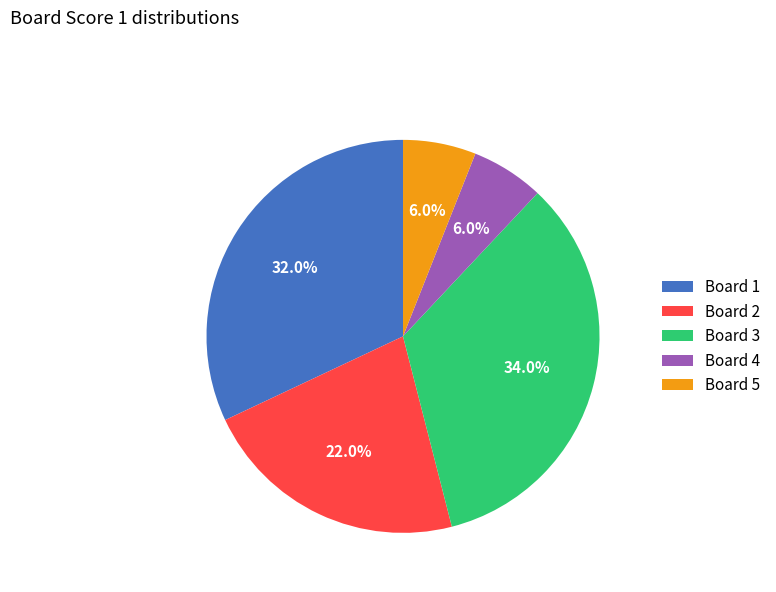

Approximately how many times larger is the value at Board 1 compared to Board 2?

1.5